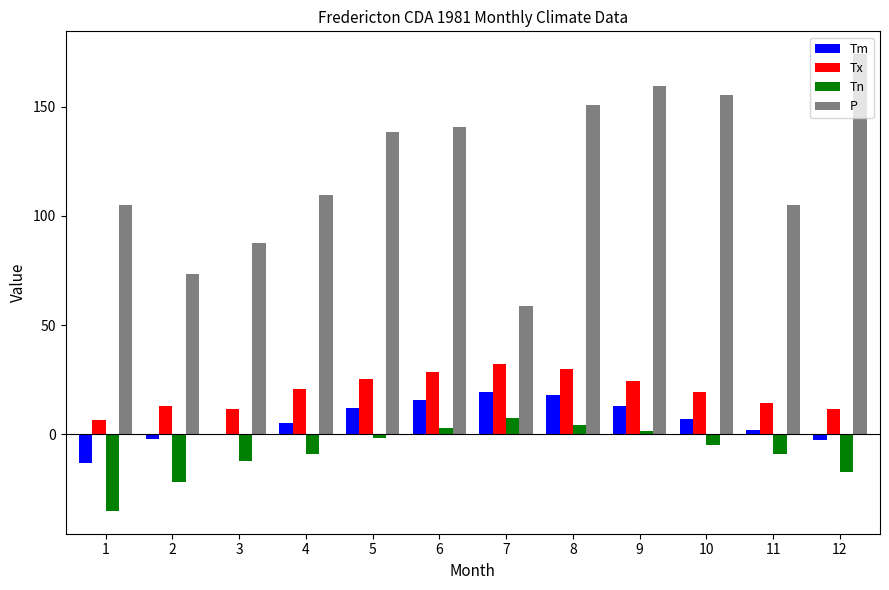

What is the spread (max minus min) of values at 10?

160.5